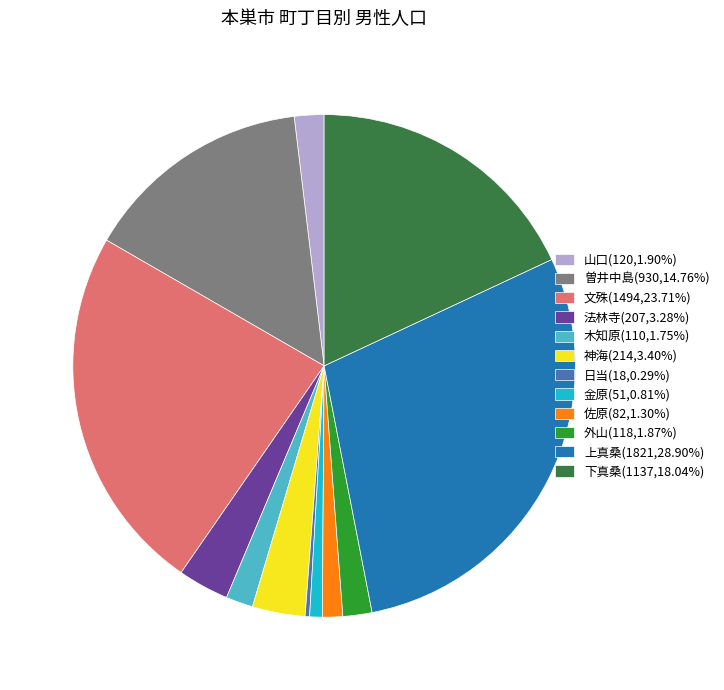

Do 木知原(110,1.75%) and 文殊(1494,23.71%) together represent more than half of the pie?

No